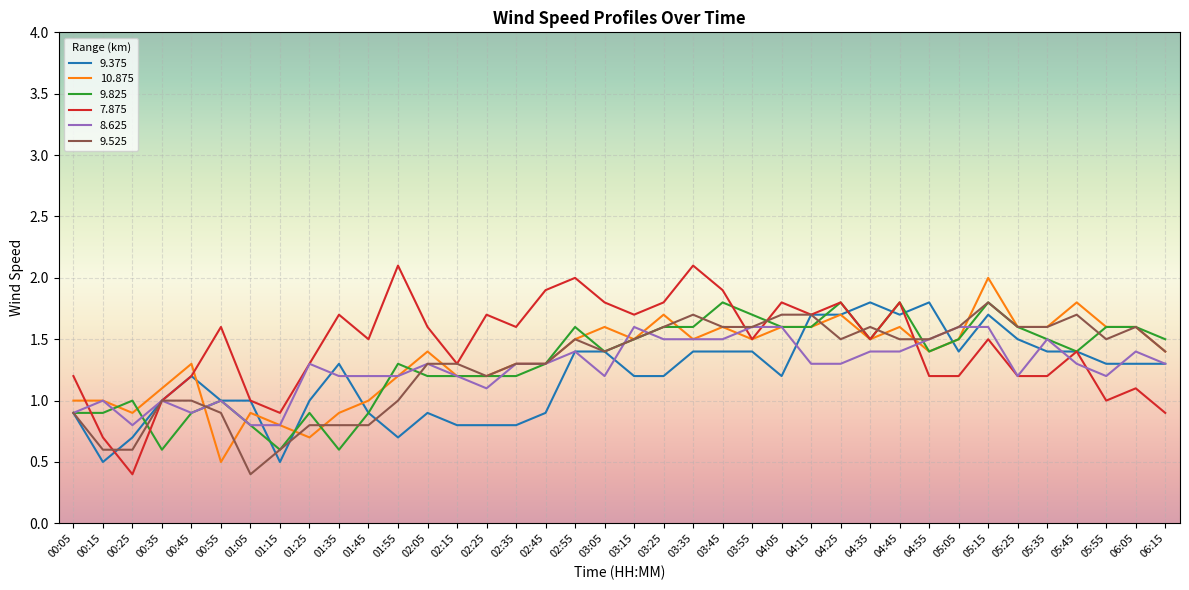

Is the value of 9.375 at 02:25 greater than the value of 8.625 at 04:55?

No